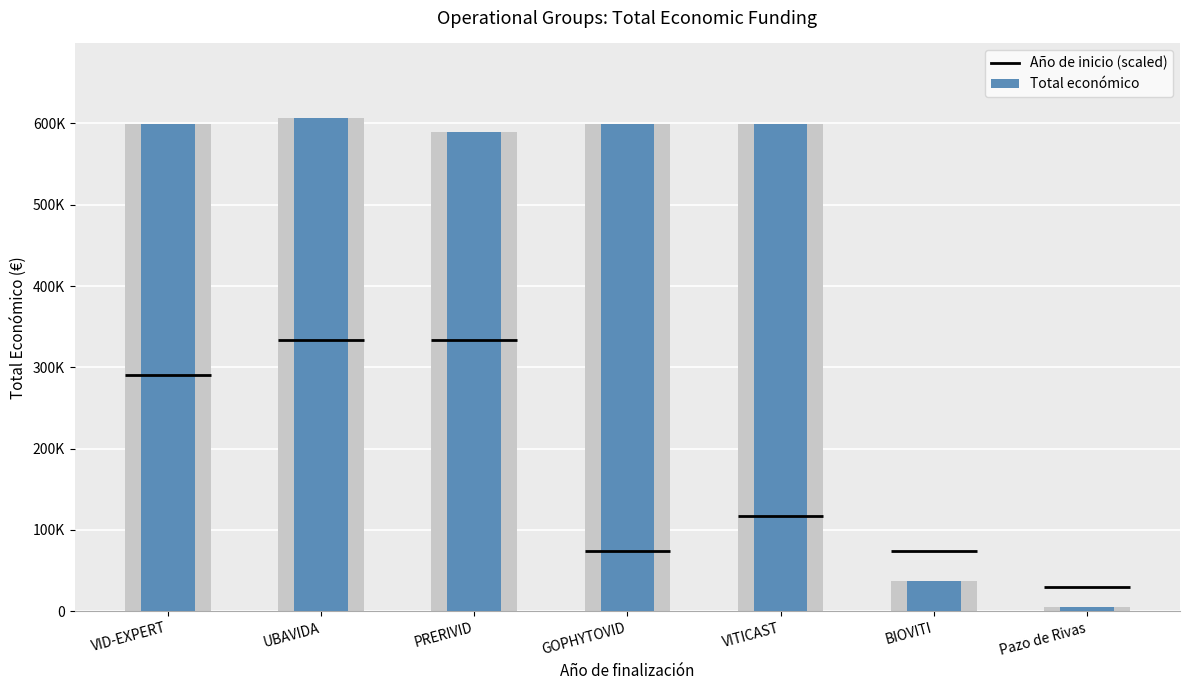

Which label corresponds to the largest value in the chart?

UBAVIDA